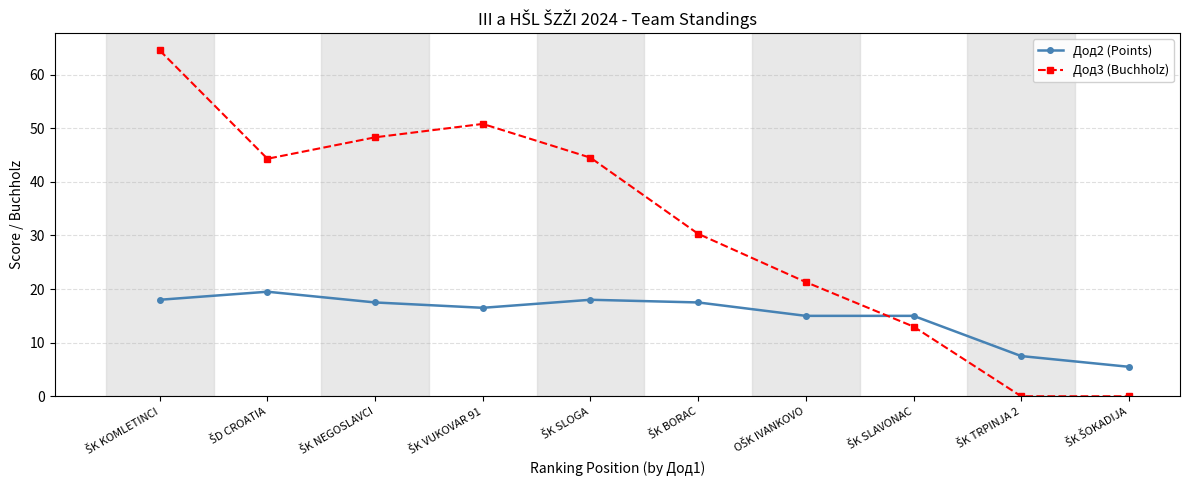

After their last crossing, which series has the higher values: Дод3 (Buchholz) or Дод2 (Points)?

Дод2 (Points)